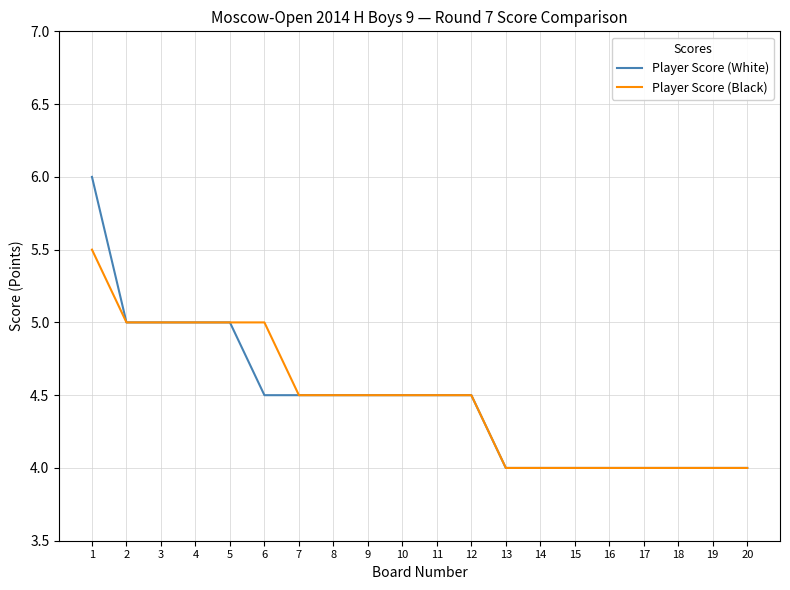

What is the approximate value of Player Score (Black) at 10?

4.5